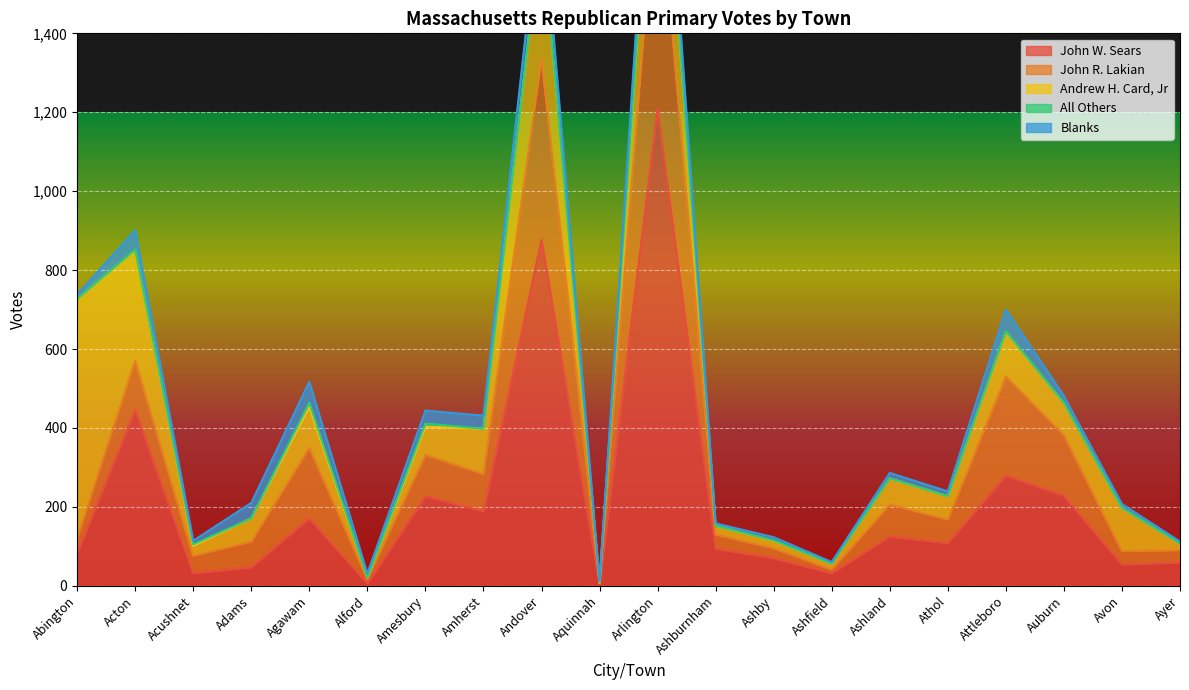

What position from the left is Acton?

2